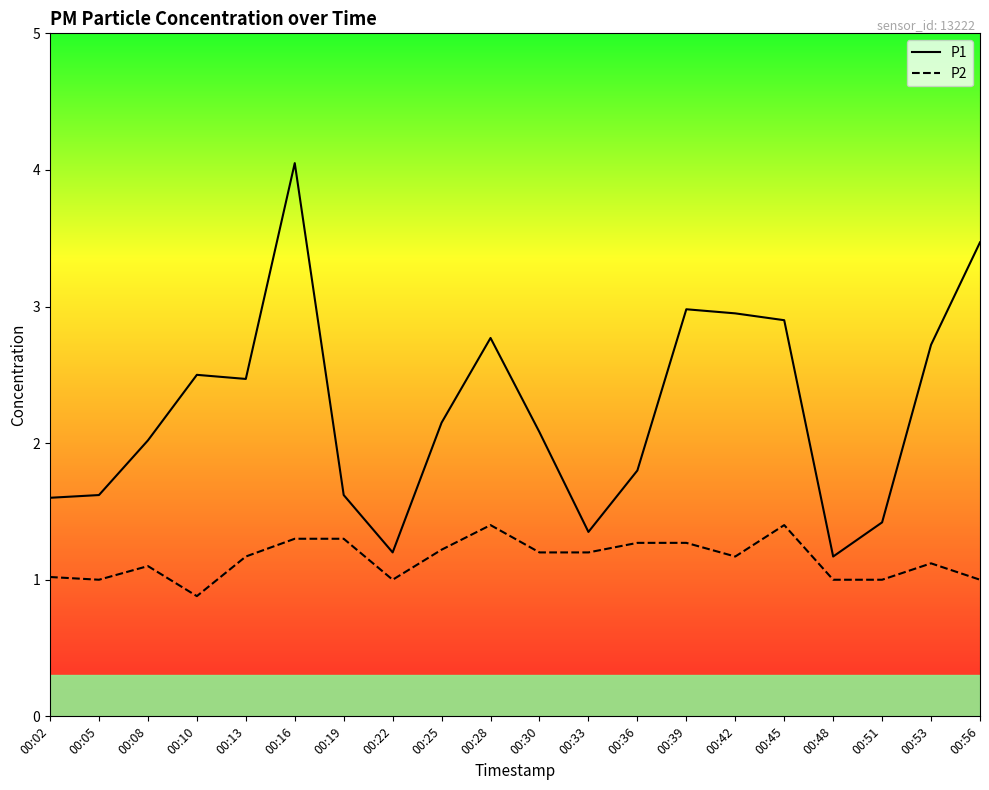

How many lines are shown in the chart?

2